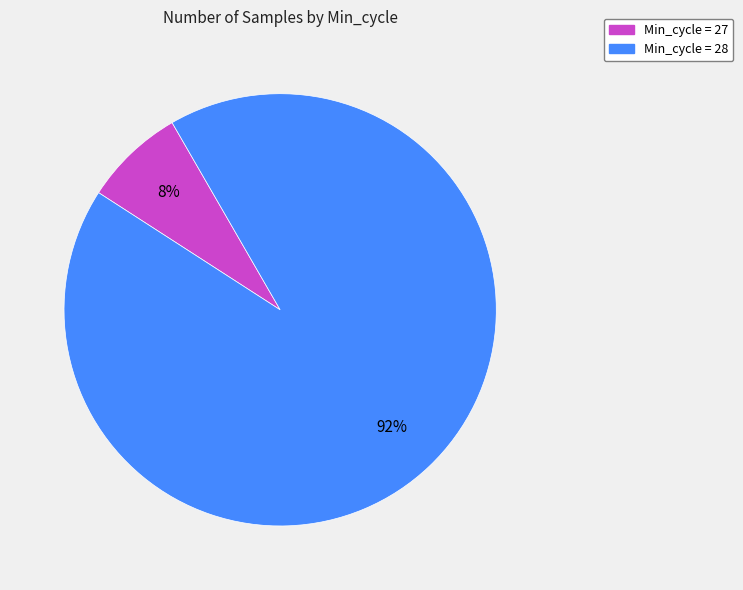

Is there any slice that represents more than half of the pie?

Yes